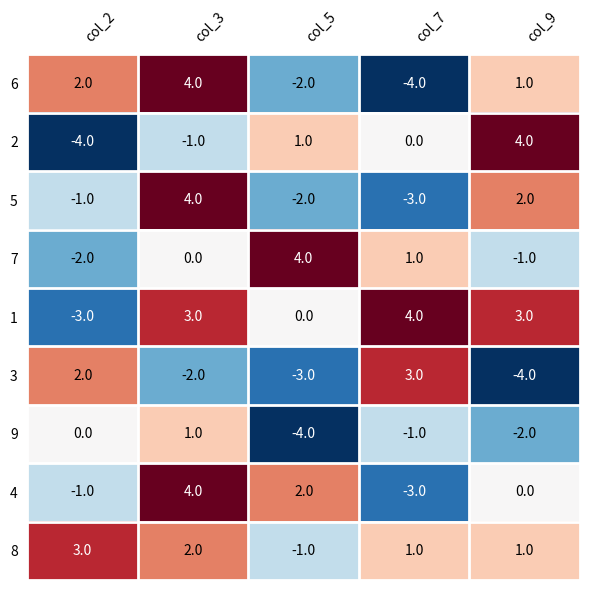

At how many categories does at least one series exceed 2?

5